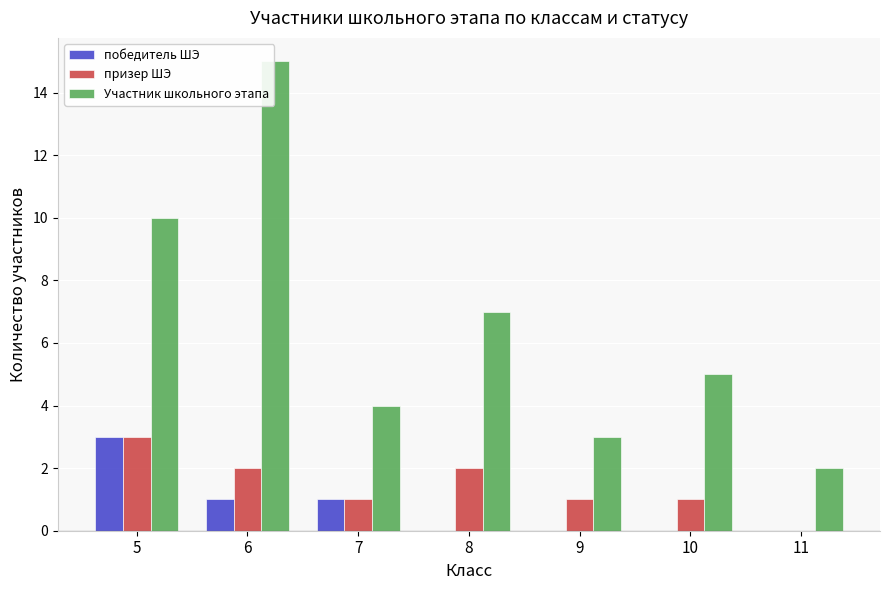

What value does the призер ШЭ series have at 5?

3